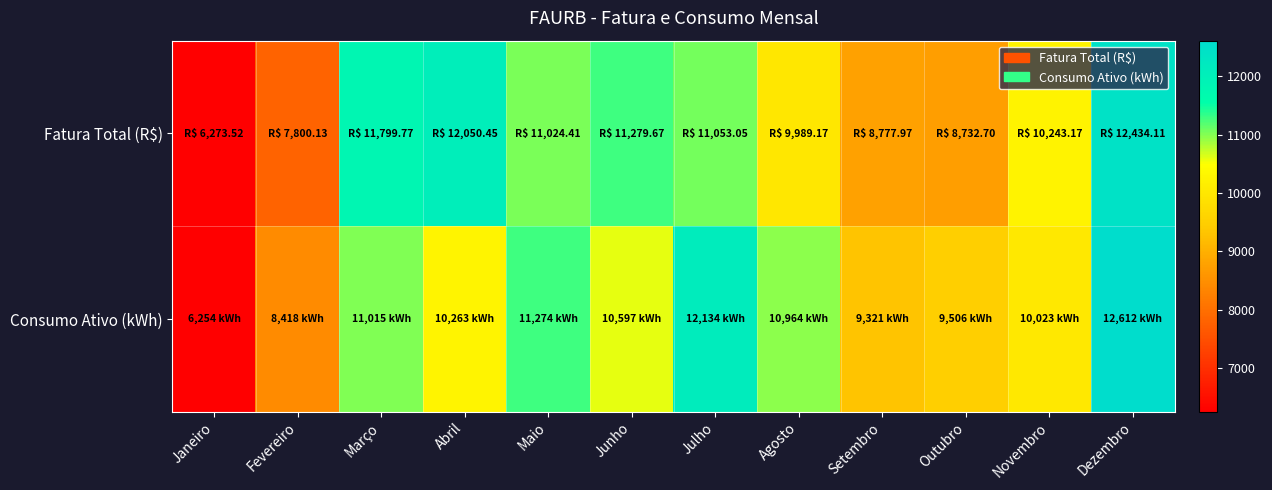

How many data points does each series have?

12